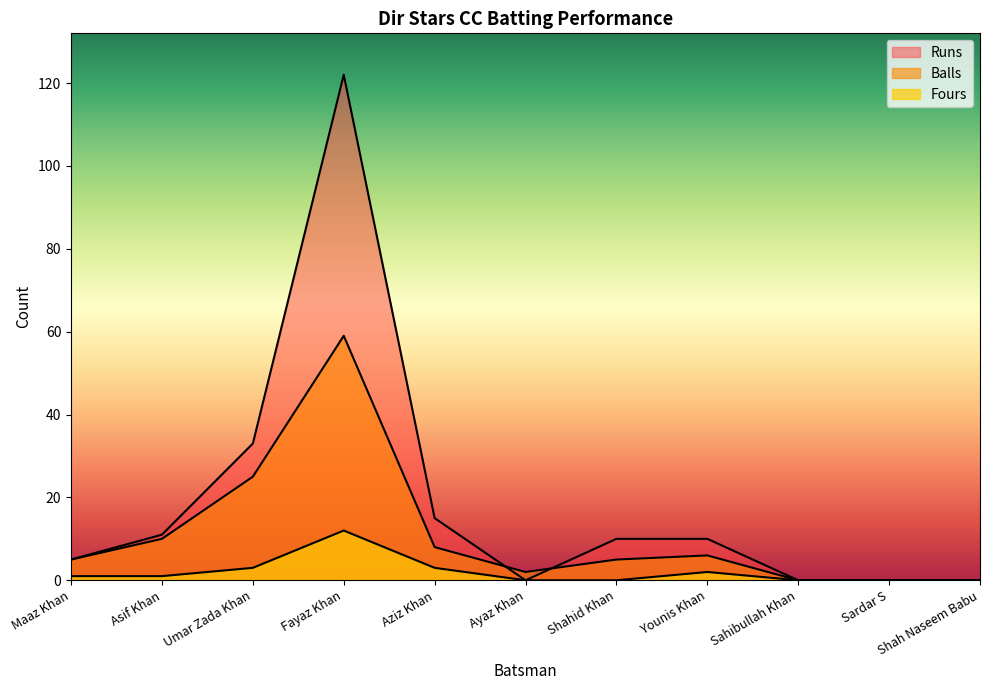

What position from the right is Shahid Khan?

5